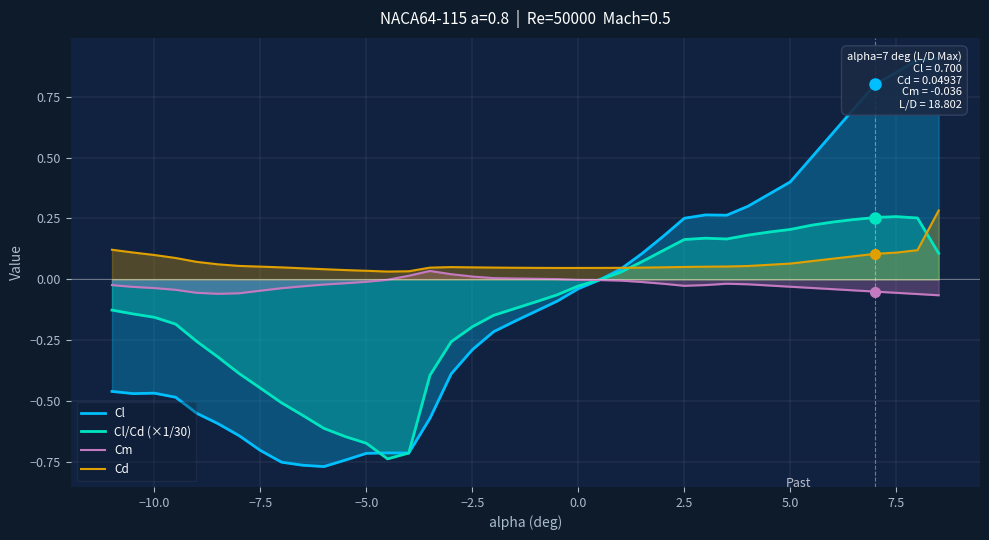

How many interior local valleys does the Cl series have?

4